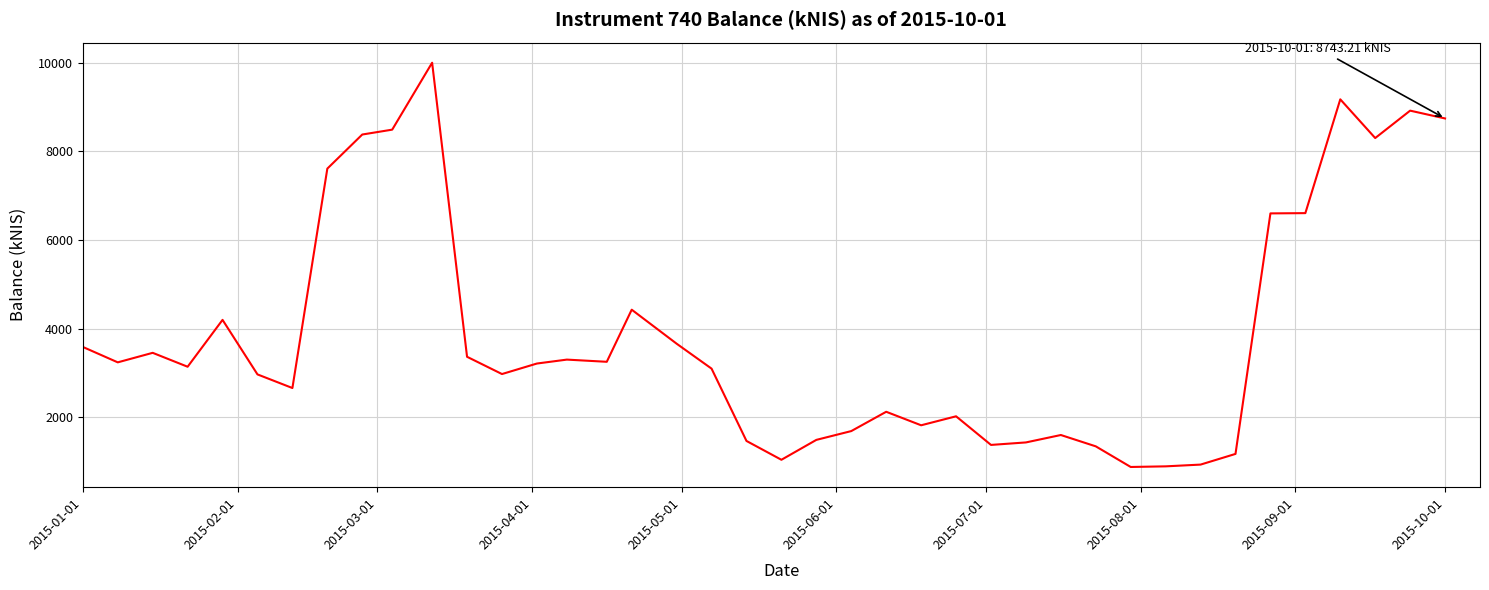

What is the minimum value shown in the chart?

882.1